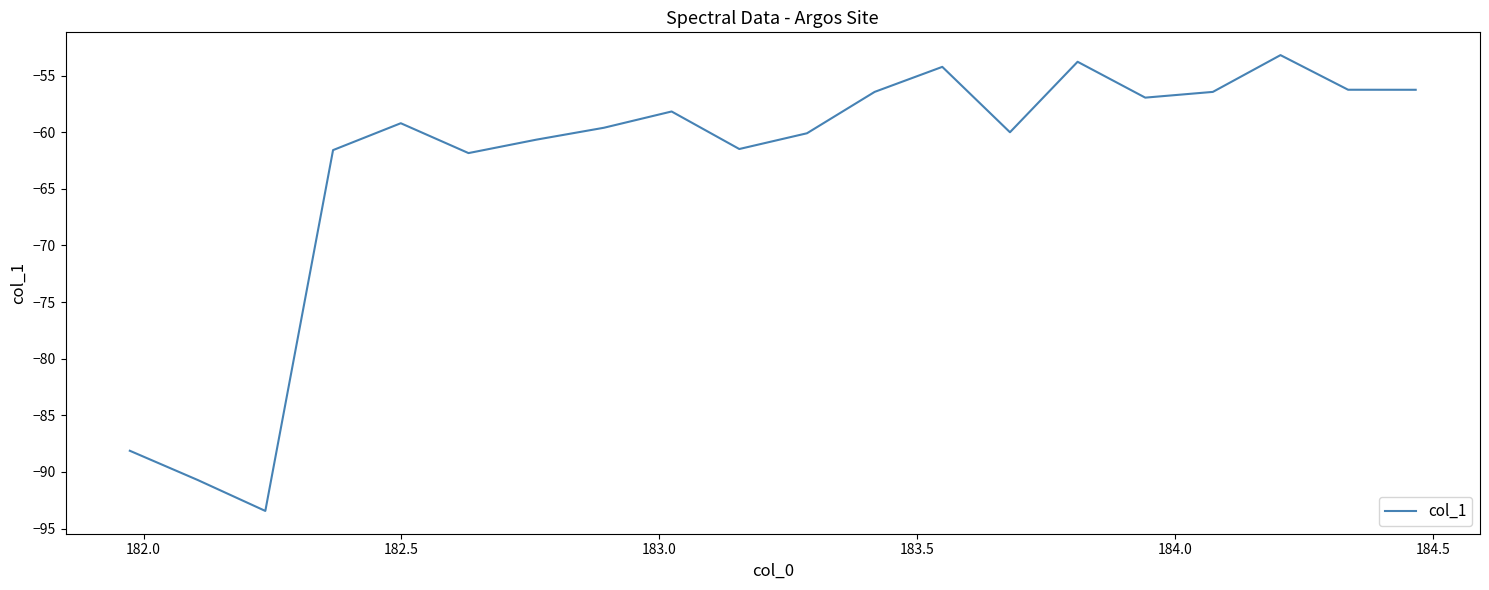

What is the minimum value shown in the chart?

-93.4